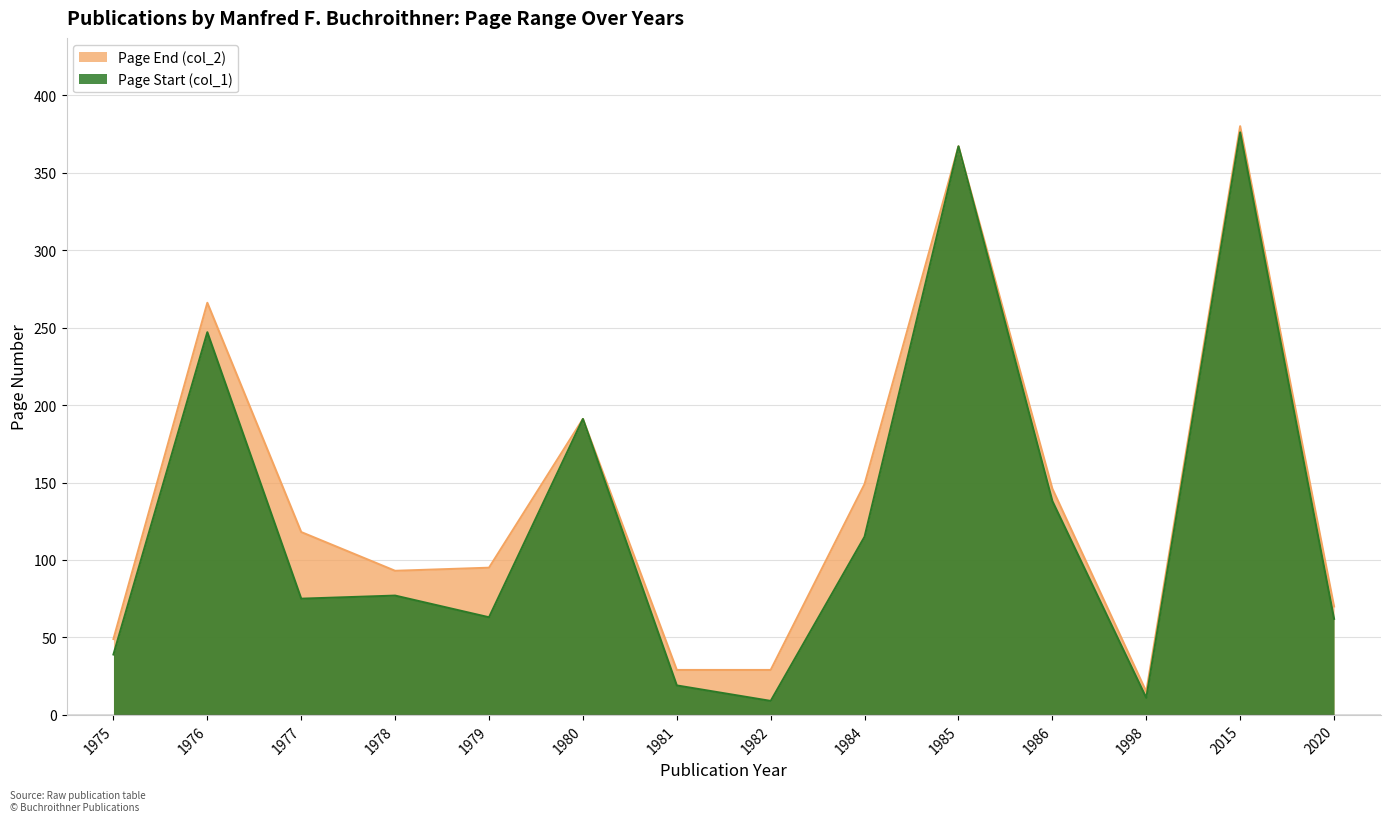

Between 1977 and 1980, which series saw the biggest shift?

Page Start (col_1)